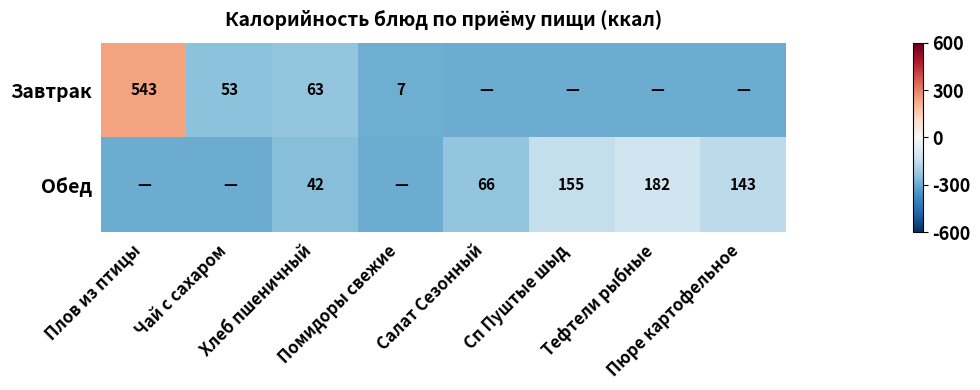

Rank the series at Пюре картофельное from lowest to highest value.

Завтрак, Обед